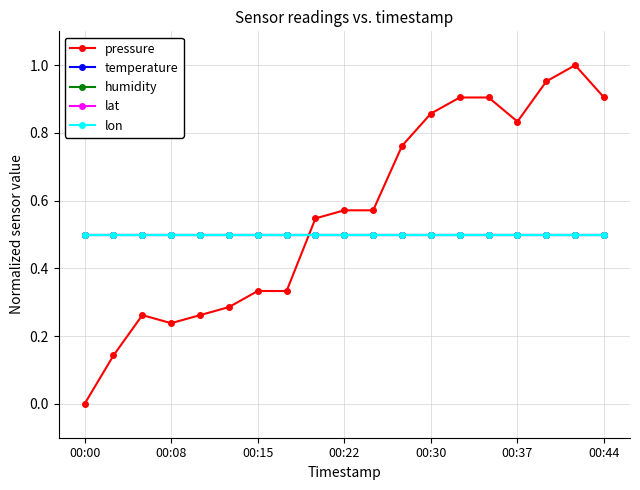

Does the chart have visible grid lines?

Yes